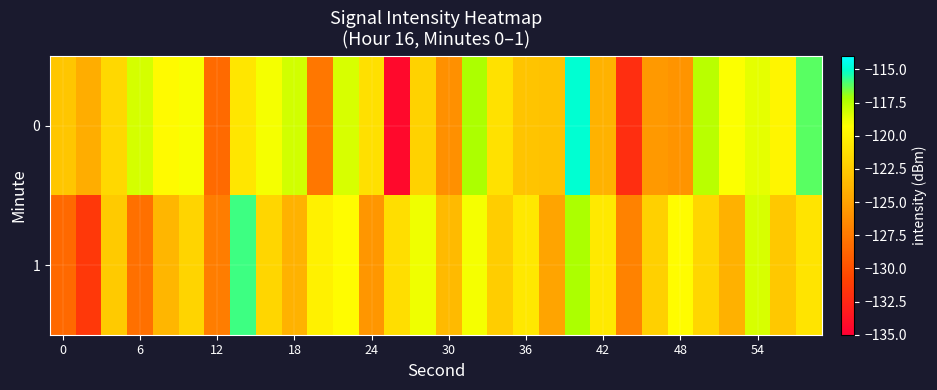

List the series in order of their overall mean, lowest first.

1, 0